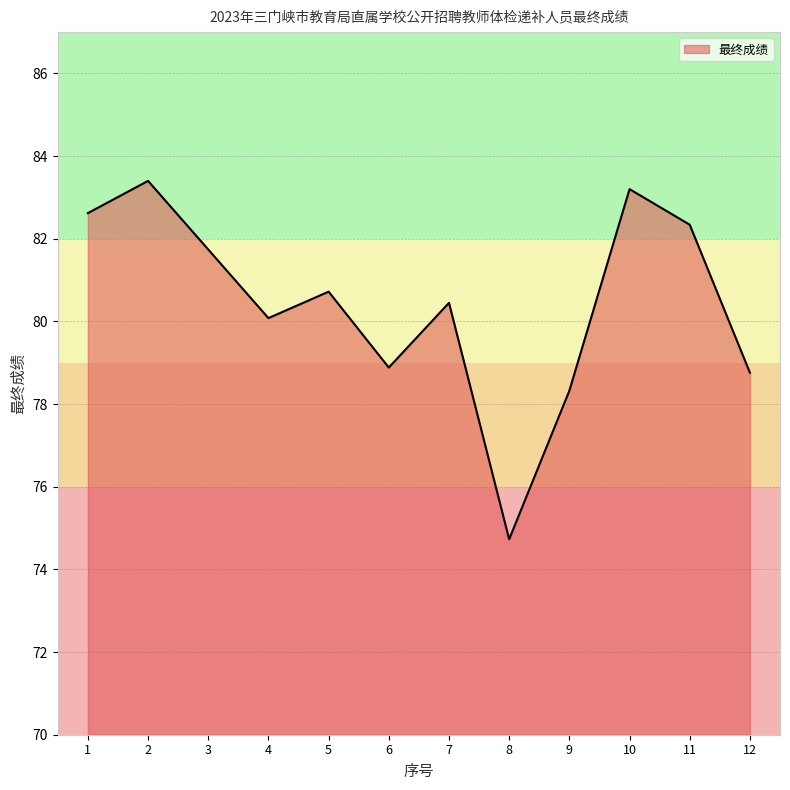

What value does the data have at 5?

80.7